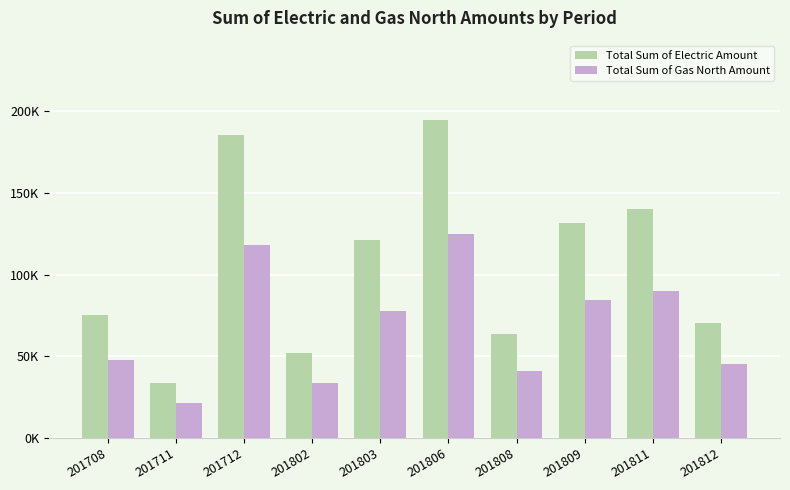

What is the maximum value shown in the chart?

194658.5